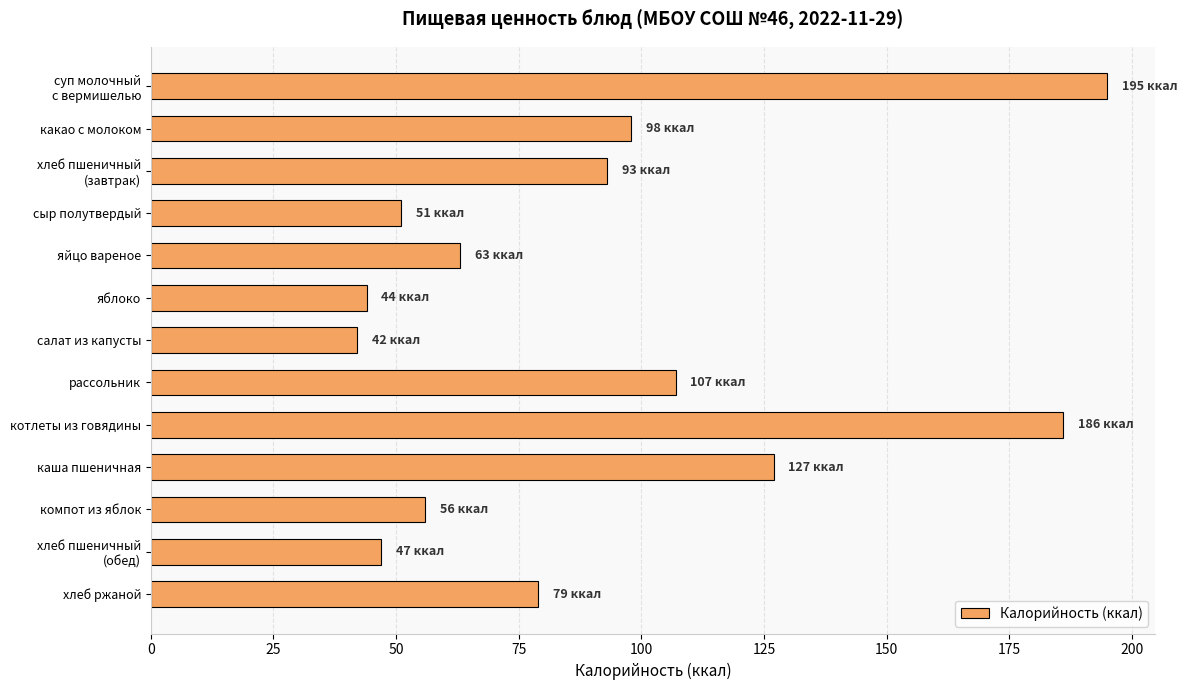

Does the chart contain any negative values?

No